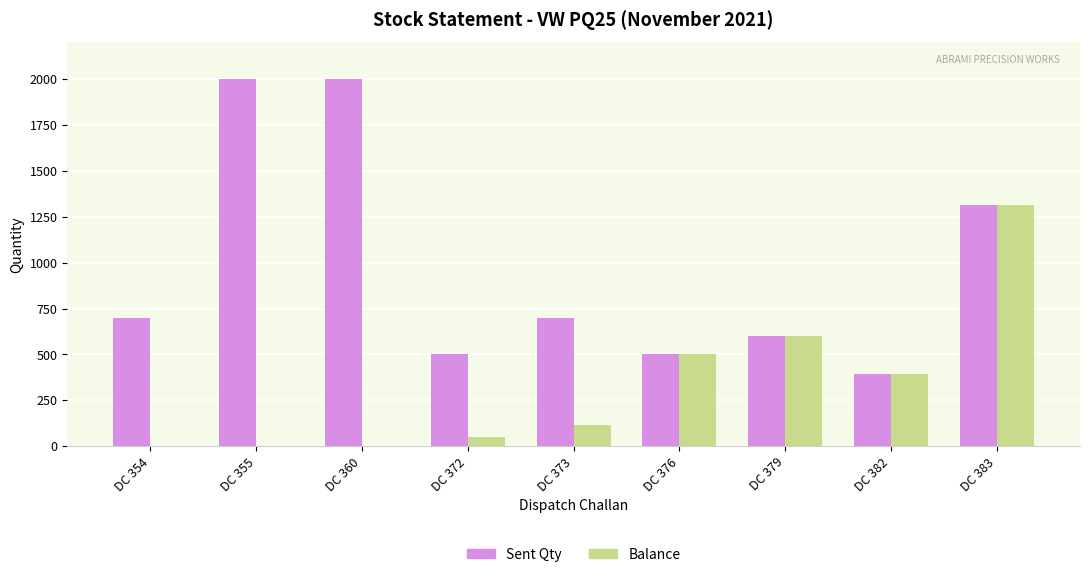

Between DC 354 and DC 360, which series saw the biggest shift?

Sent Qty